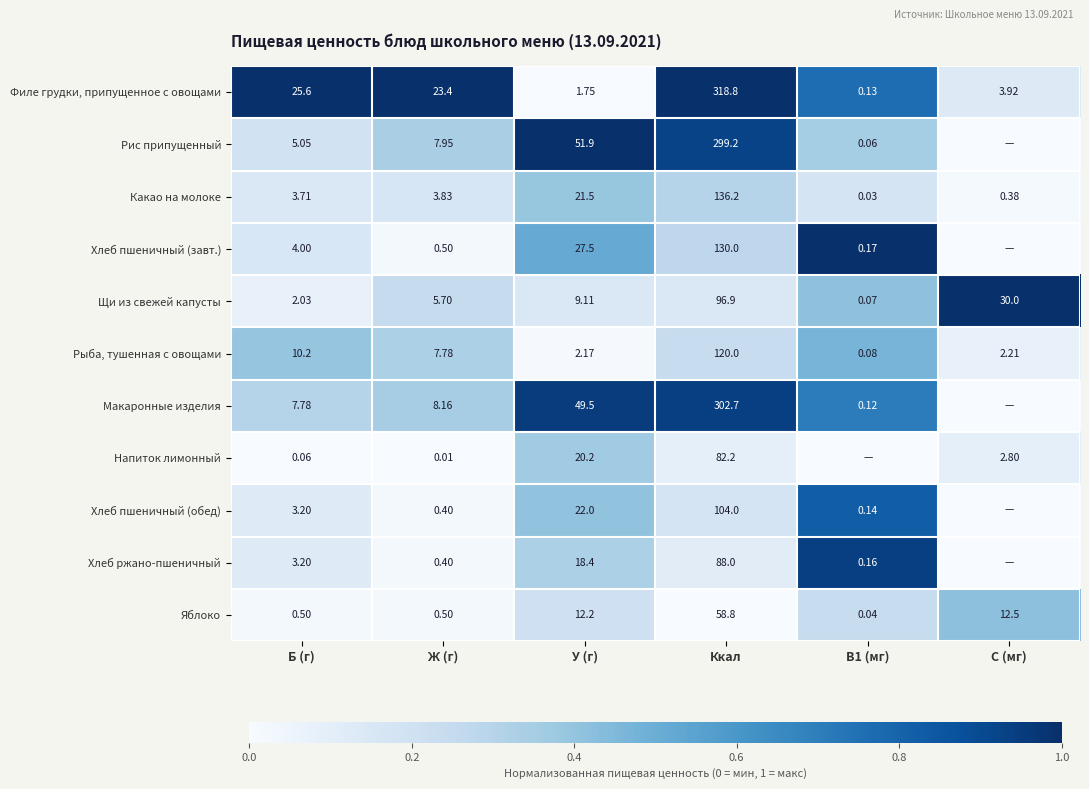

Where does the Какао на молоке series first go above 3?

Б (г)